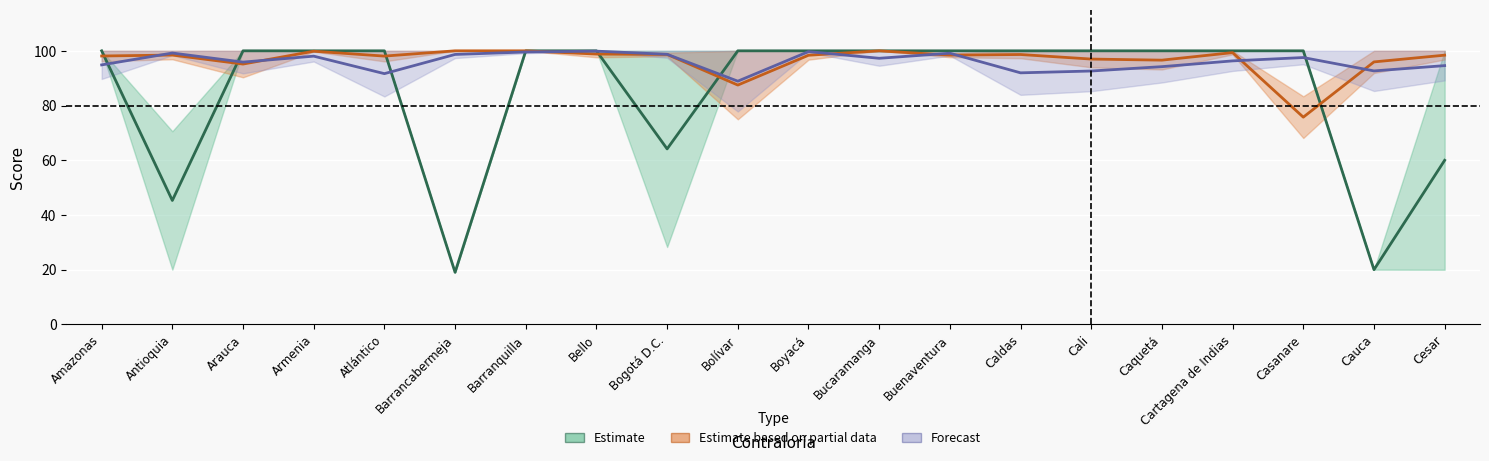

What is the difference between the Estimate values at Antioquia and Bello?

54.7